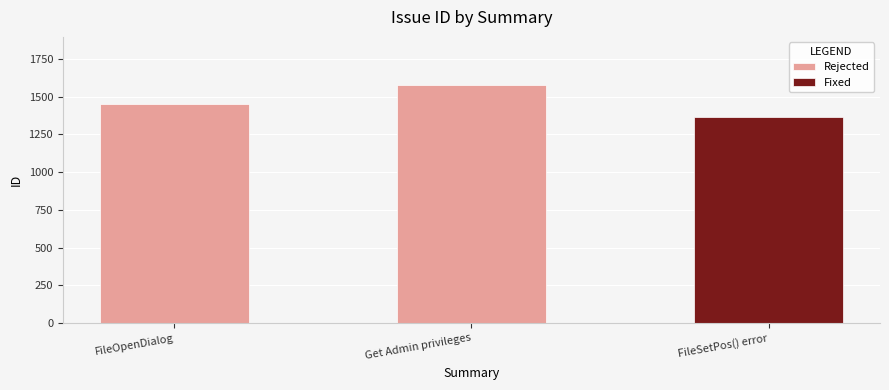

The value at FileOpenDialog is 1897. True or false?

False